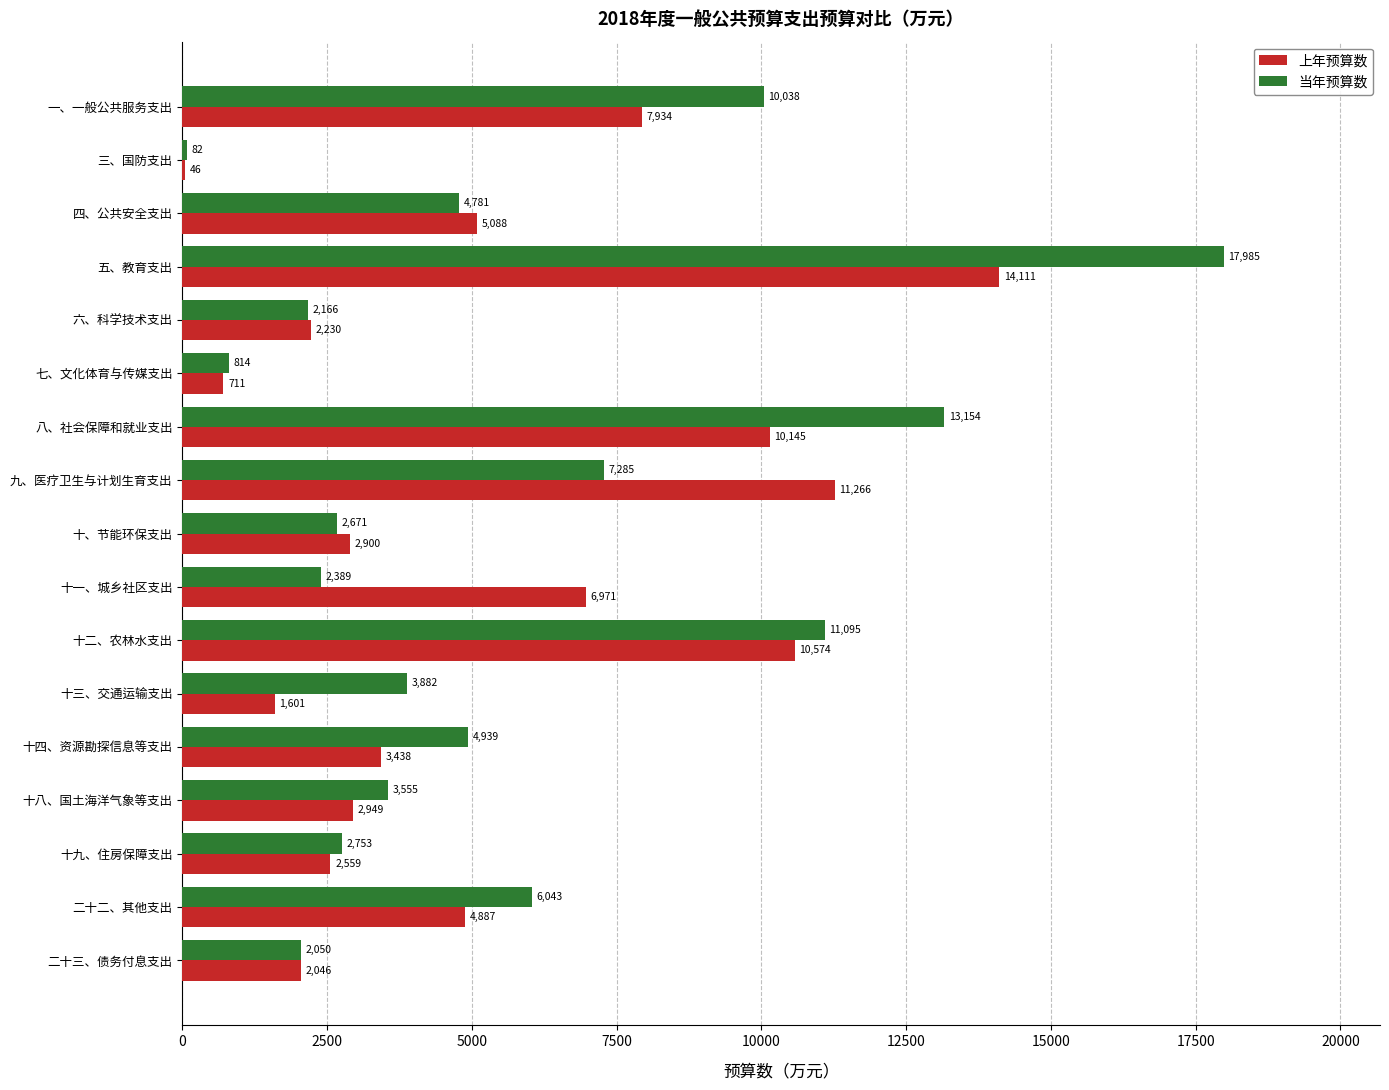

What is the average value of the 当年预算数 series?

5628